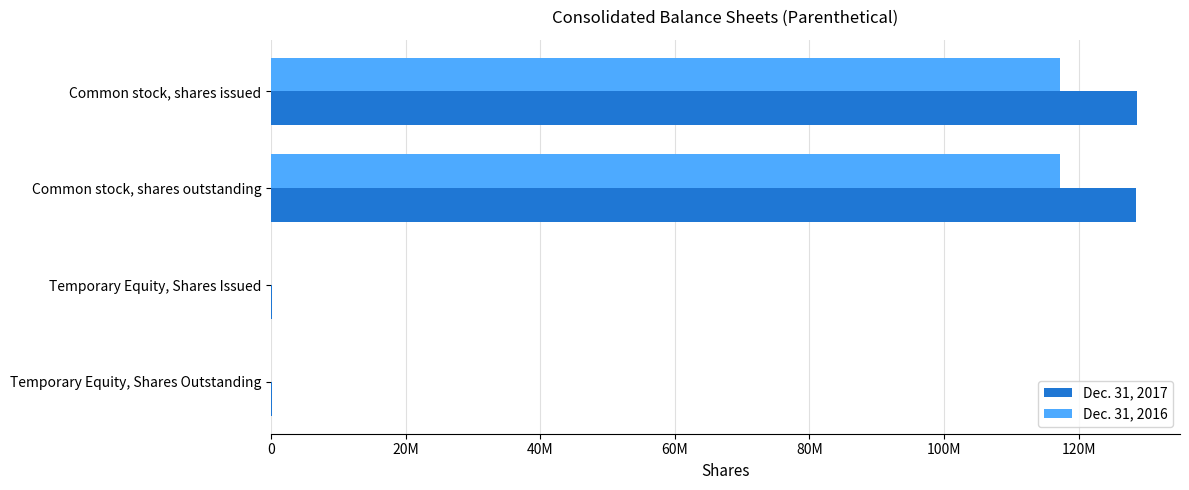

What are all the series names shown in the legend?

Dec. 31, 2017, Dec. 31, 2016